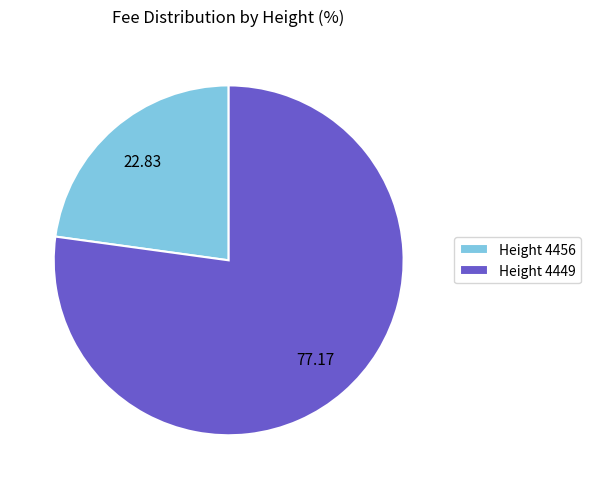

Do Height 4456 and Height 4449 together represent more than half of the pie?

Yes